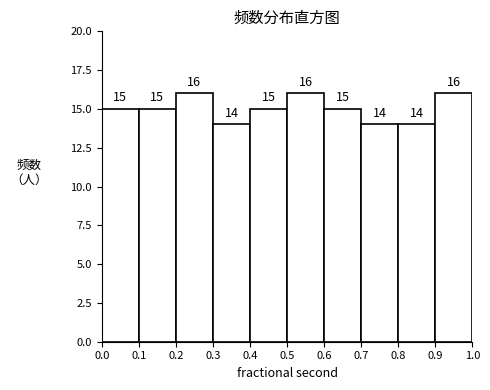

What is the height of the bar covering 0.3 to 0.4 on the x-axis?

14